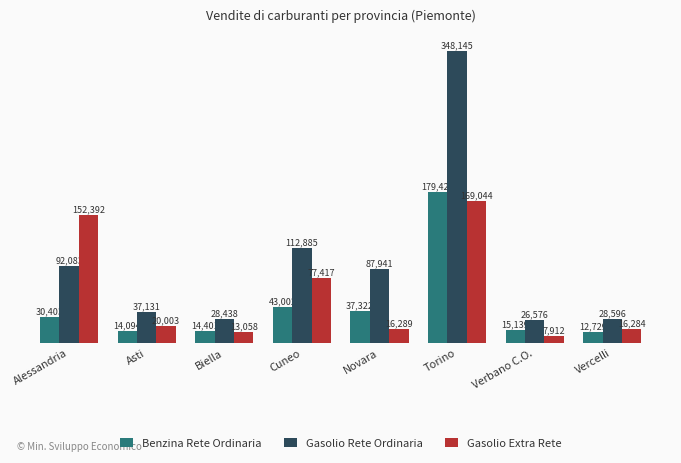

What are all the series names shown in the legend?

Benzina Rete Ordinaria, Gasolio Rete Ordinaria, Gasolio Extra Rete